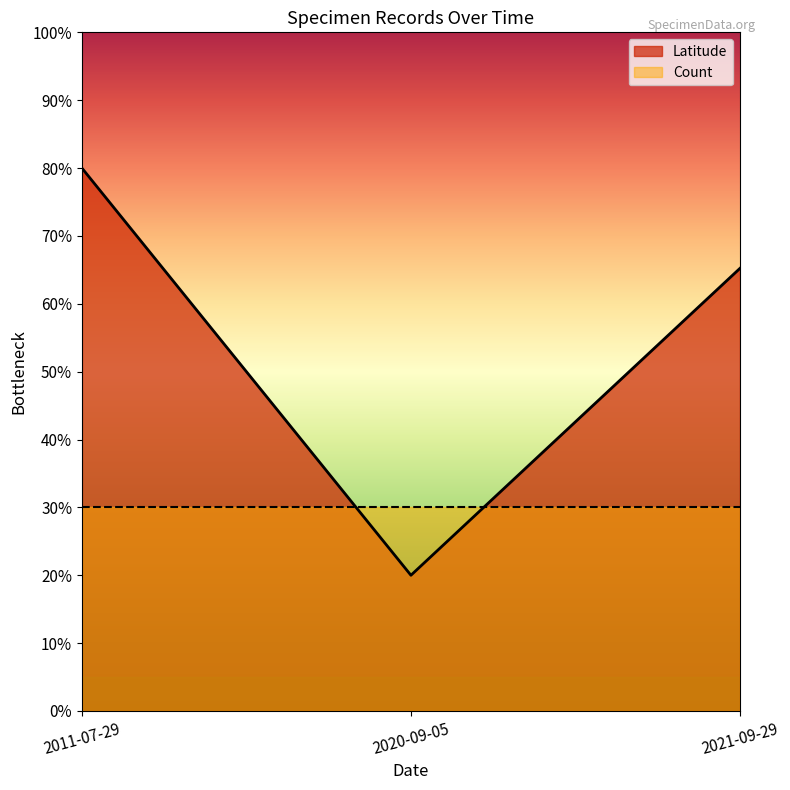

What is the ratio of the value at 2020-09-05 to the value at 2021-09-29?

0.3